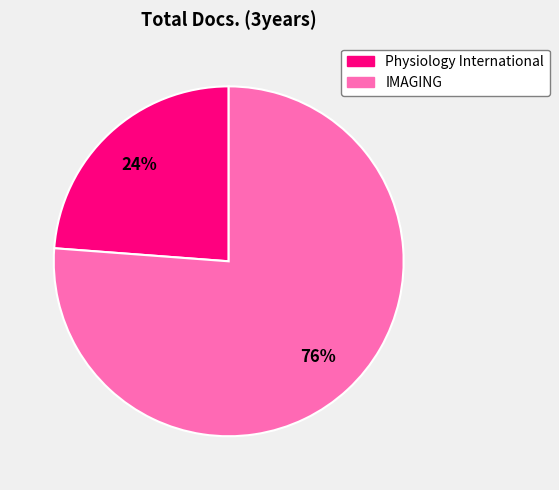

Which category accounts for the majority?

IMAGING